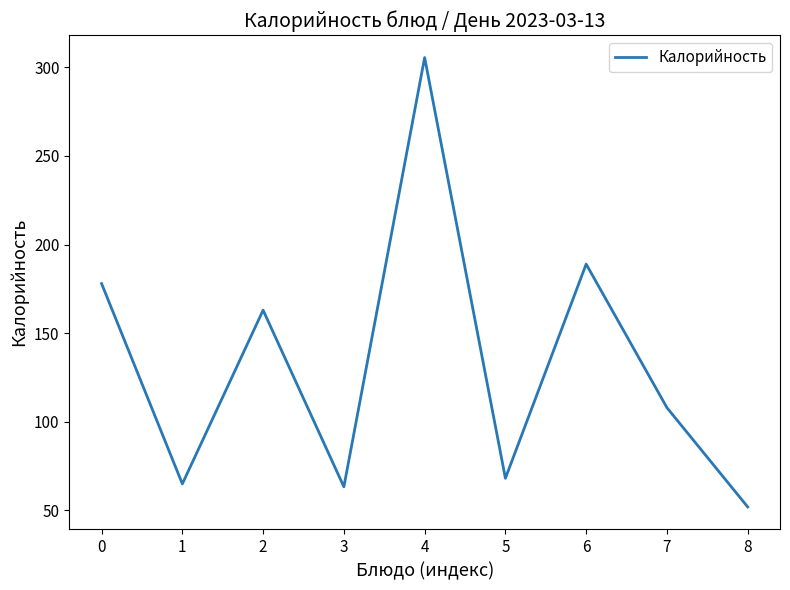

At which category does the chart reach its minimum across all series?

8